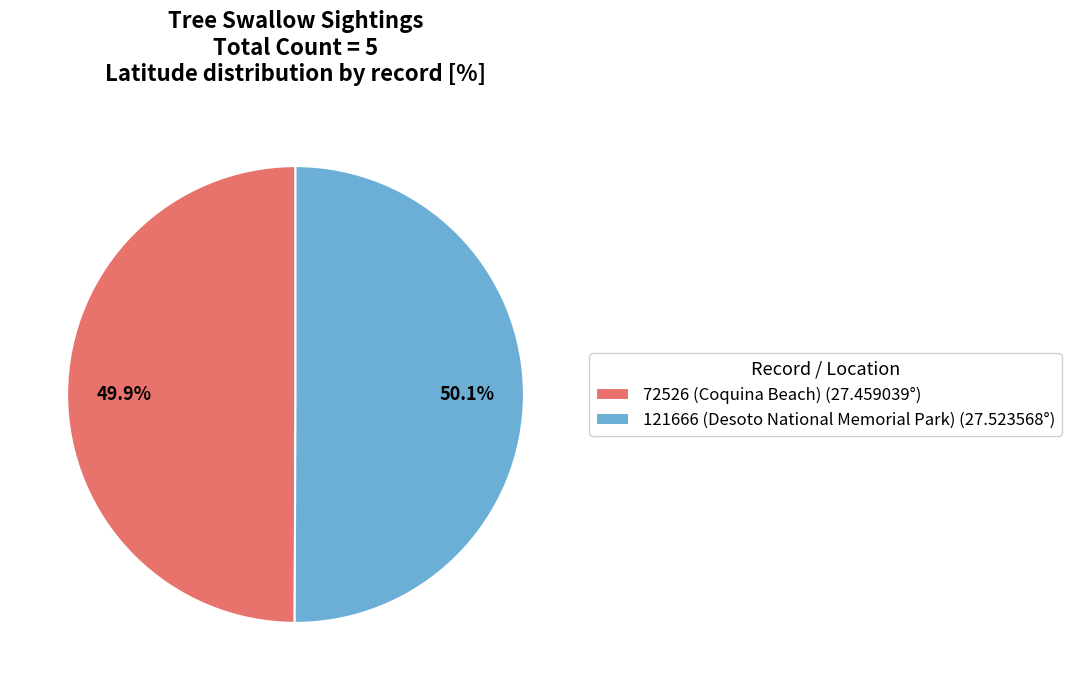

Combined, do 121666 (Desoto National Memorial Park) (27.523568°) and 72526 (Coquina Beach) (27.459039°) account for over 50%?

Yes